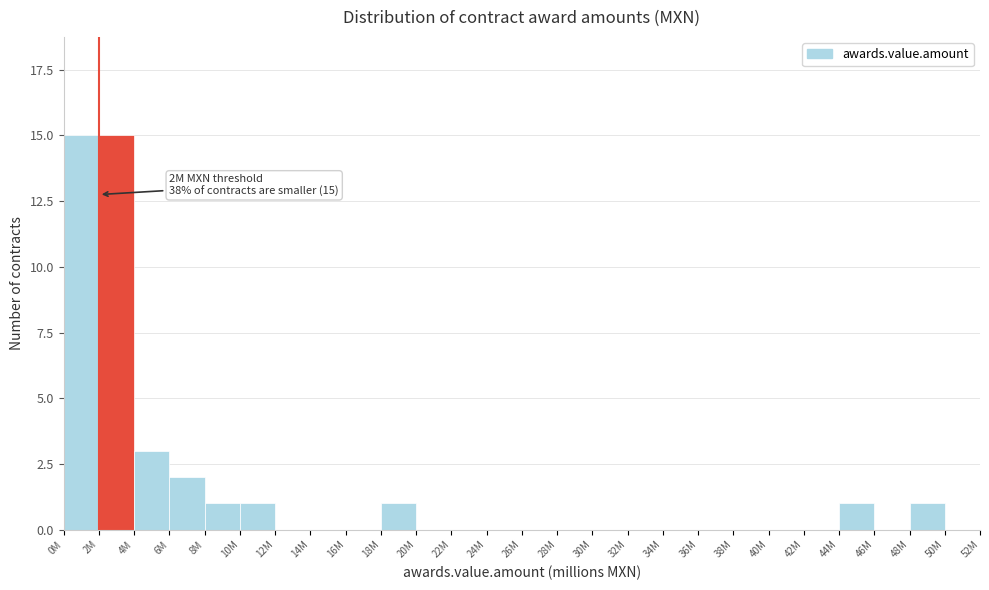

Reading left to right, extract all data points from this chart.

0M=15	2M=15	4M=3	6M=2	8M=1	10M=1	12M=0	14M=0	16M=0	18M=1	20M=0	22M=0	24M=0	26M=0	28M=0	30M=0	32M=0	34M=0	36M=0	38M=0	40M=0	42M=0	44M=1	46M=0	48M=1	50M=0